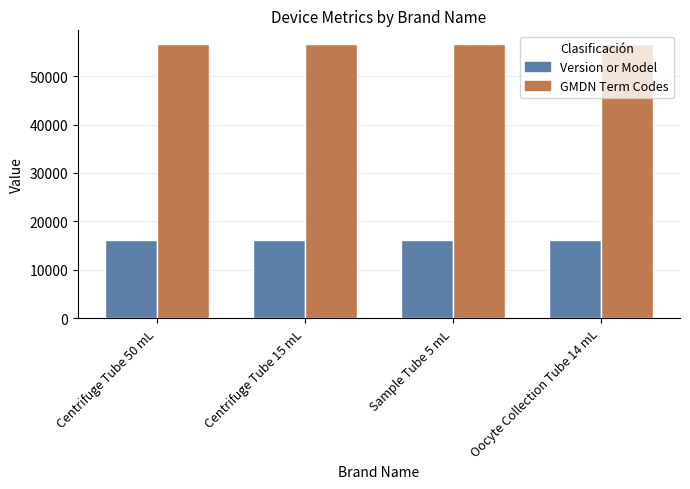

What is the average value of the GMDN Term Codes series?

56660